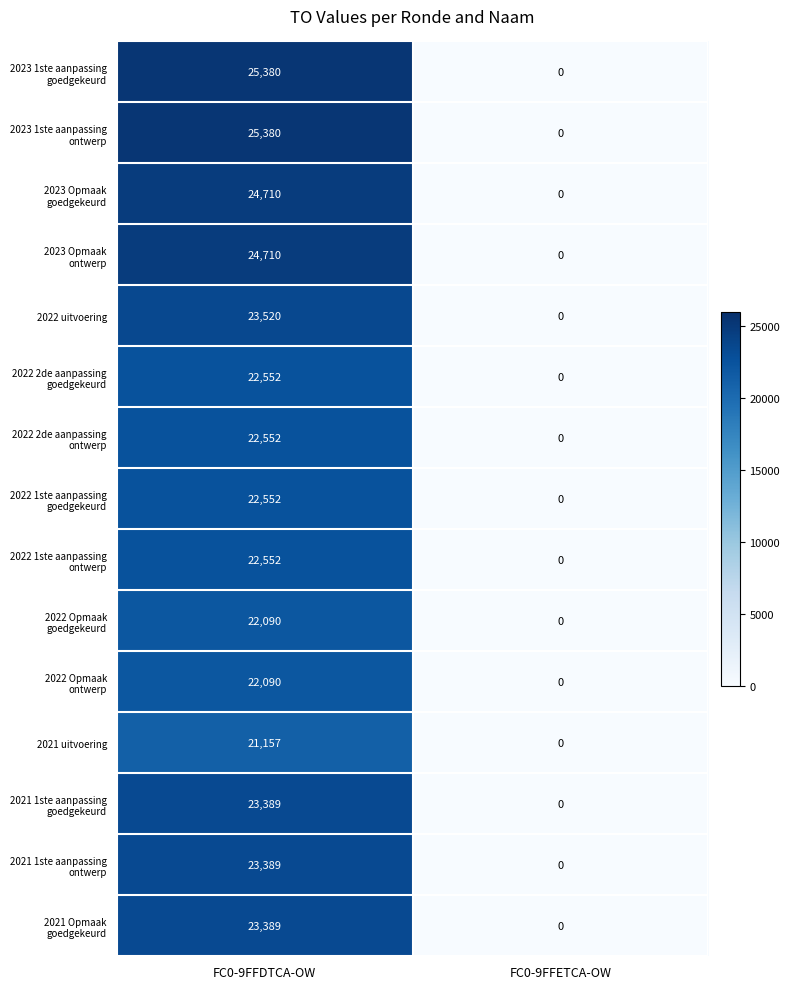

List the labels in order of 2022 uitvoering value, largest first.

FC0-9FFDTCA-OW, FC0-9FFETCA-OW